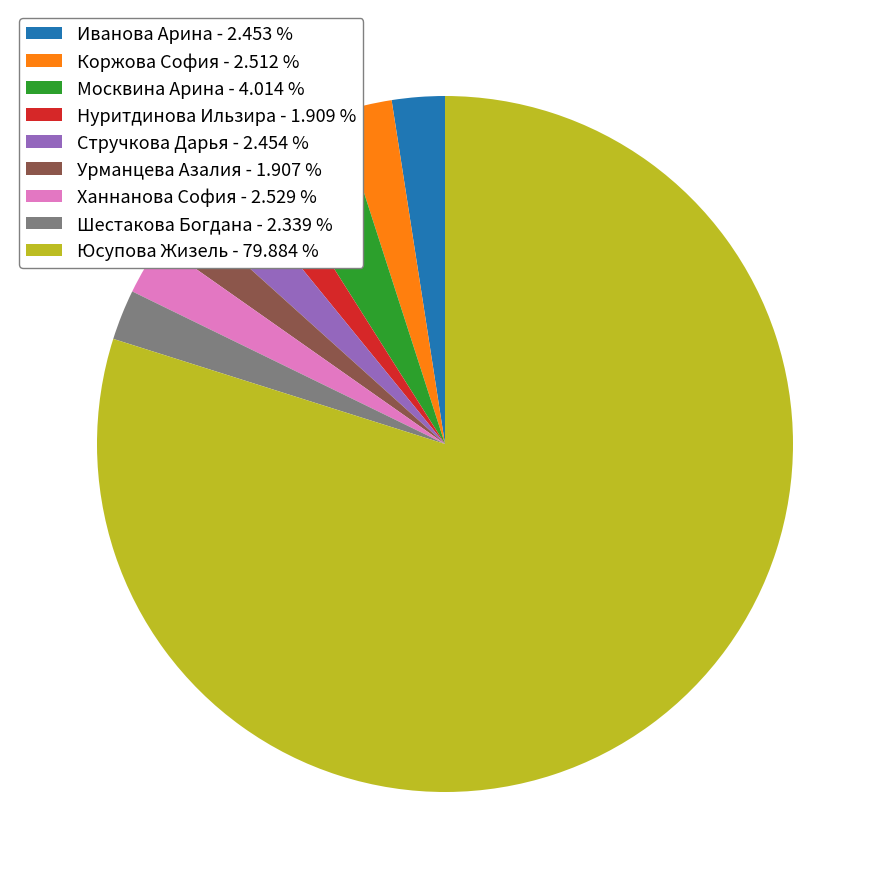

Is there a majority slice in this chart?

Yes